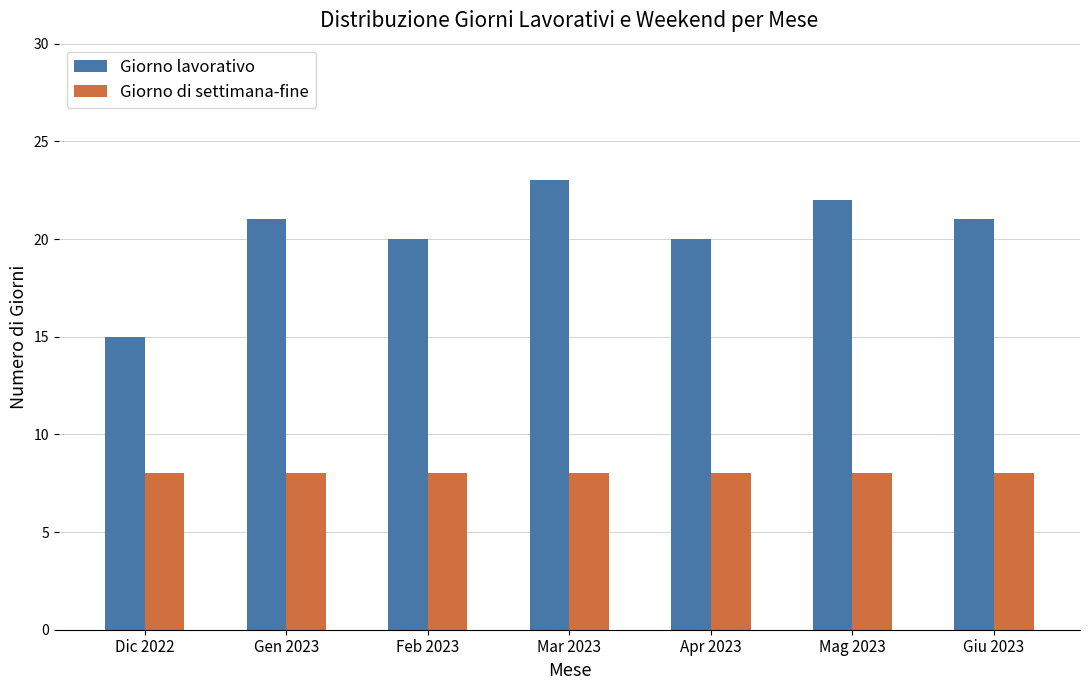

What value does the Giorno lavorativo series have at Feb 2023?

20